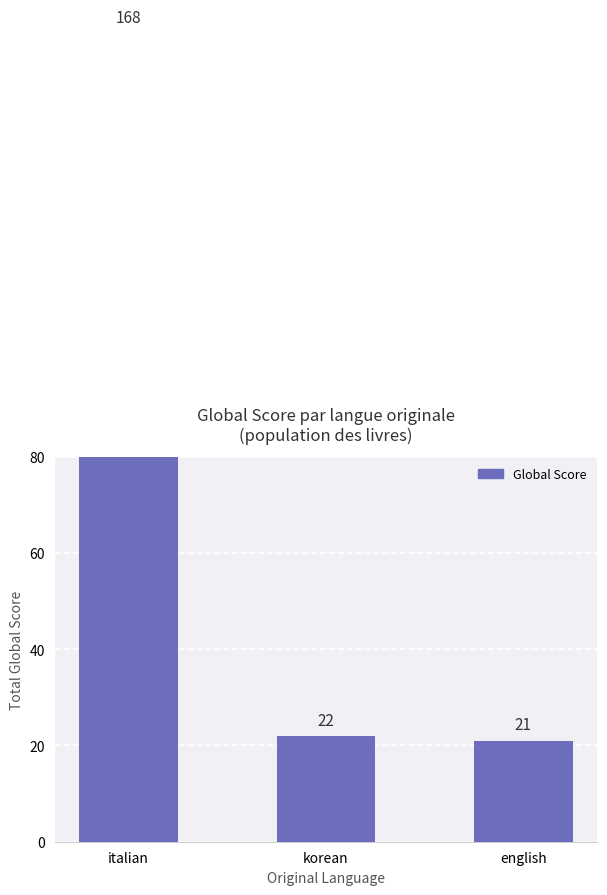

How many data points are less than 22?

1